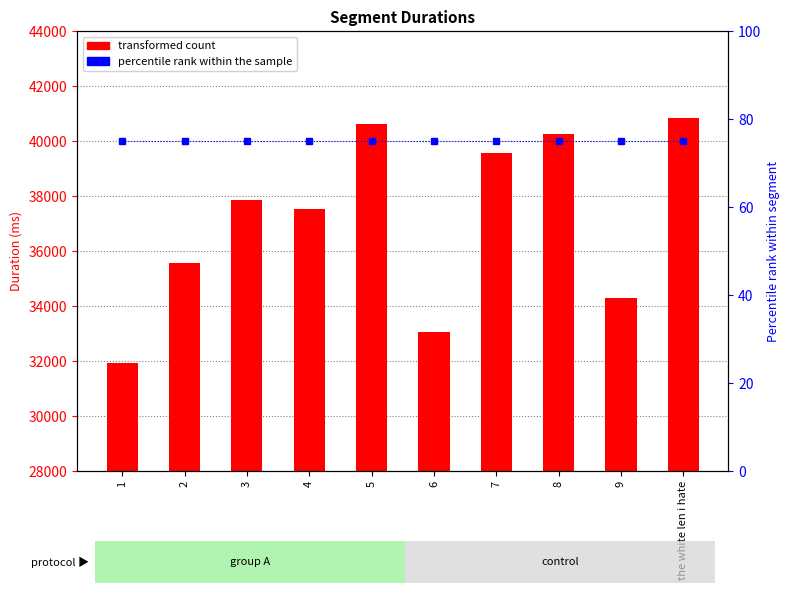

What is the maximum value for Attempt #1's Duration (ms)?

40830